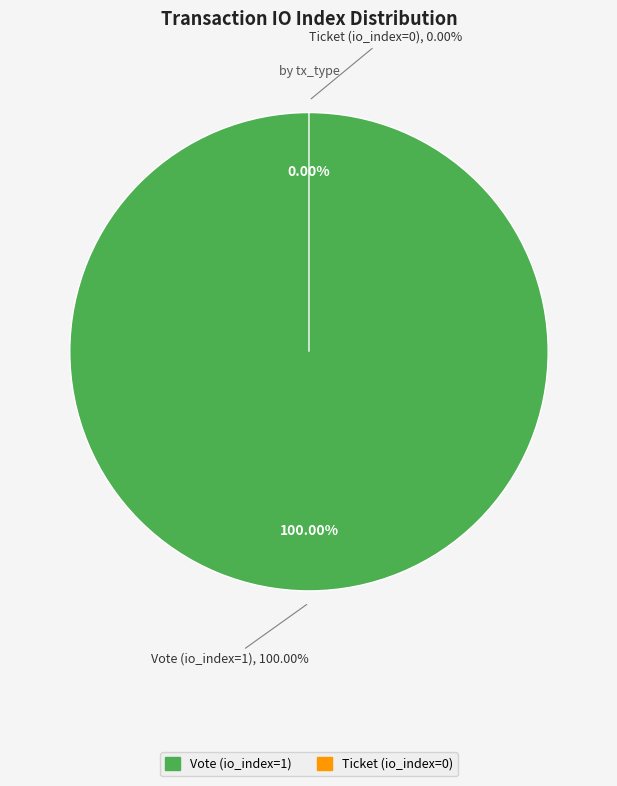

To the nearest percent, what portion does Vote (io_index=1) represent?

100%